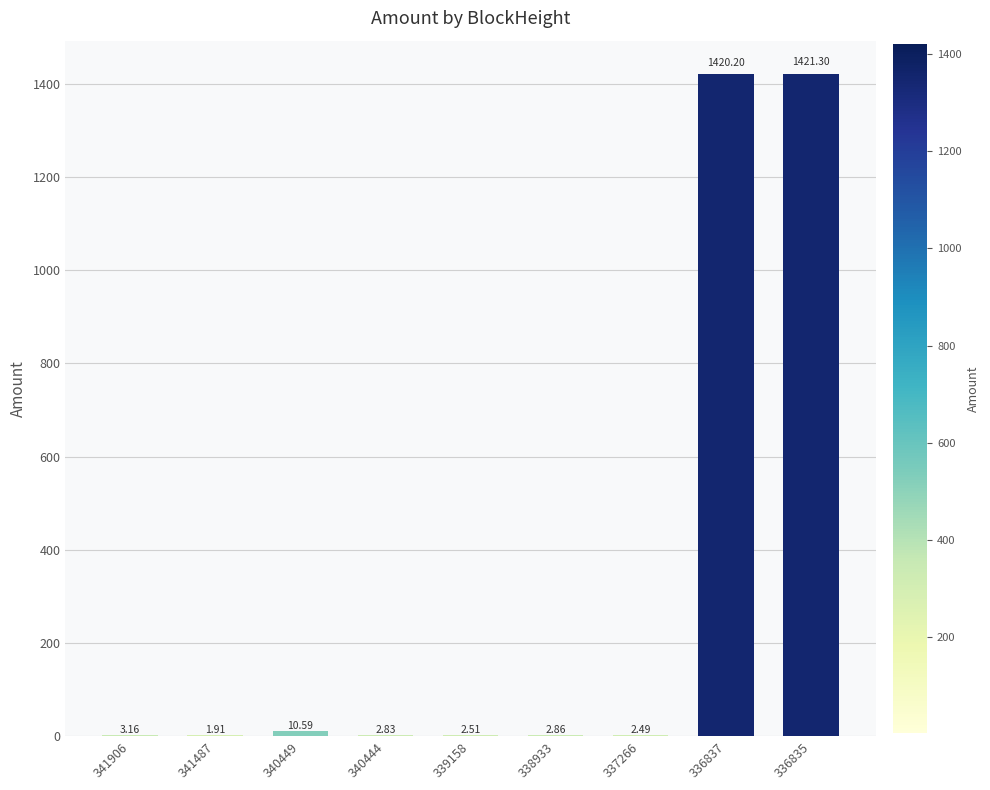

How many series are shown in this chart?

1